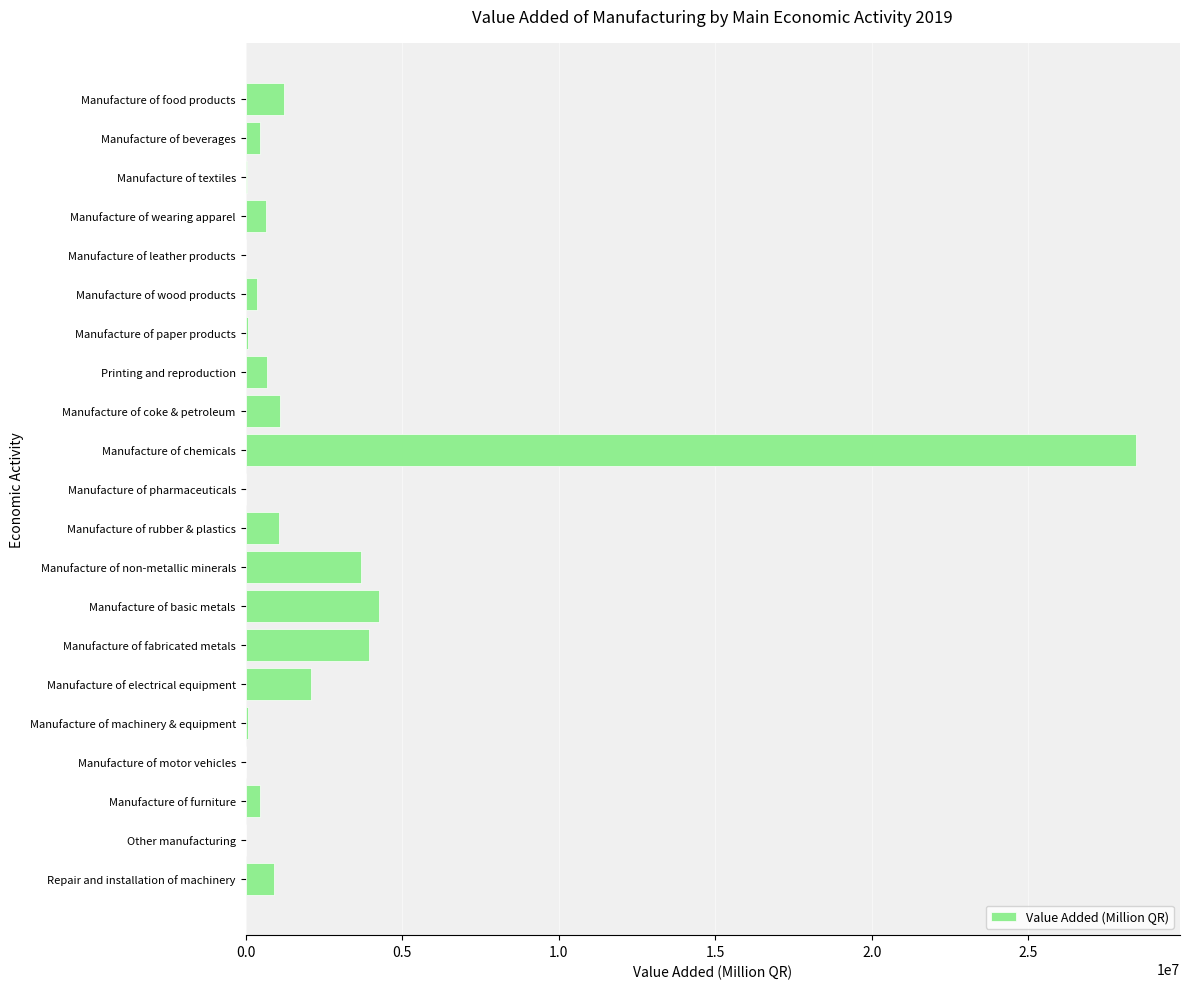

The chart shows a value of 1289023 at Manufacture of non-metallic minerals. True or false?

False